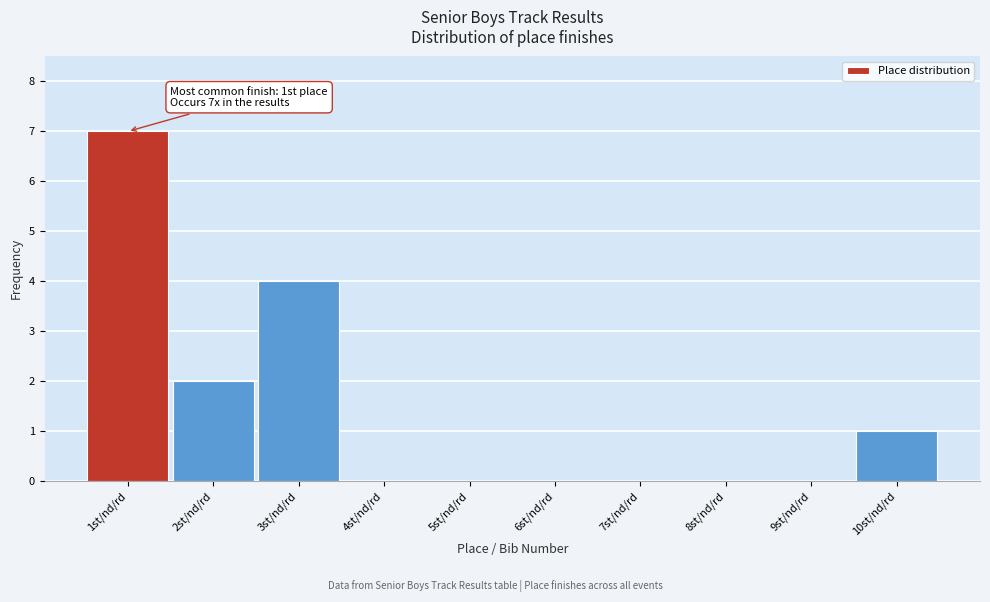

Which range on the x-axis has the tallest bar?

0.5 to 1.5